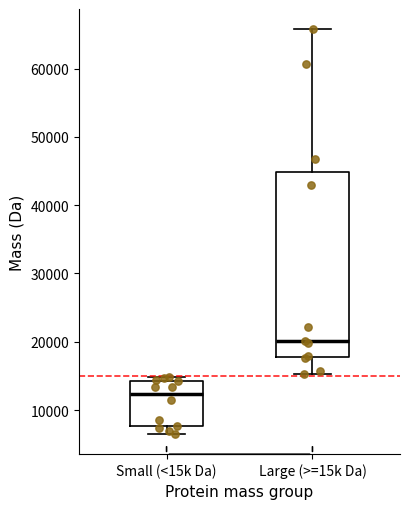

Reading left to right, transcribe this box plot: for each box, give where its median line is, the range the box spans, and where its two whiskers end, as read against the y-axis. The values are not printed on the chart, so give them approximately, as read against the axis.

Small (<15k Da): median 12000, box 8000 to 14000, whiskers 7000 to 15000
Large (>=15k Da): median 20000, box 18000 to 45000, whiskers 15000 to 66000